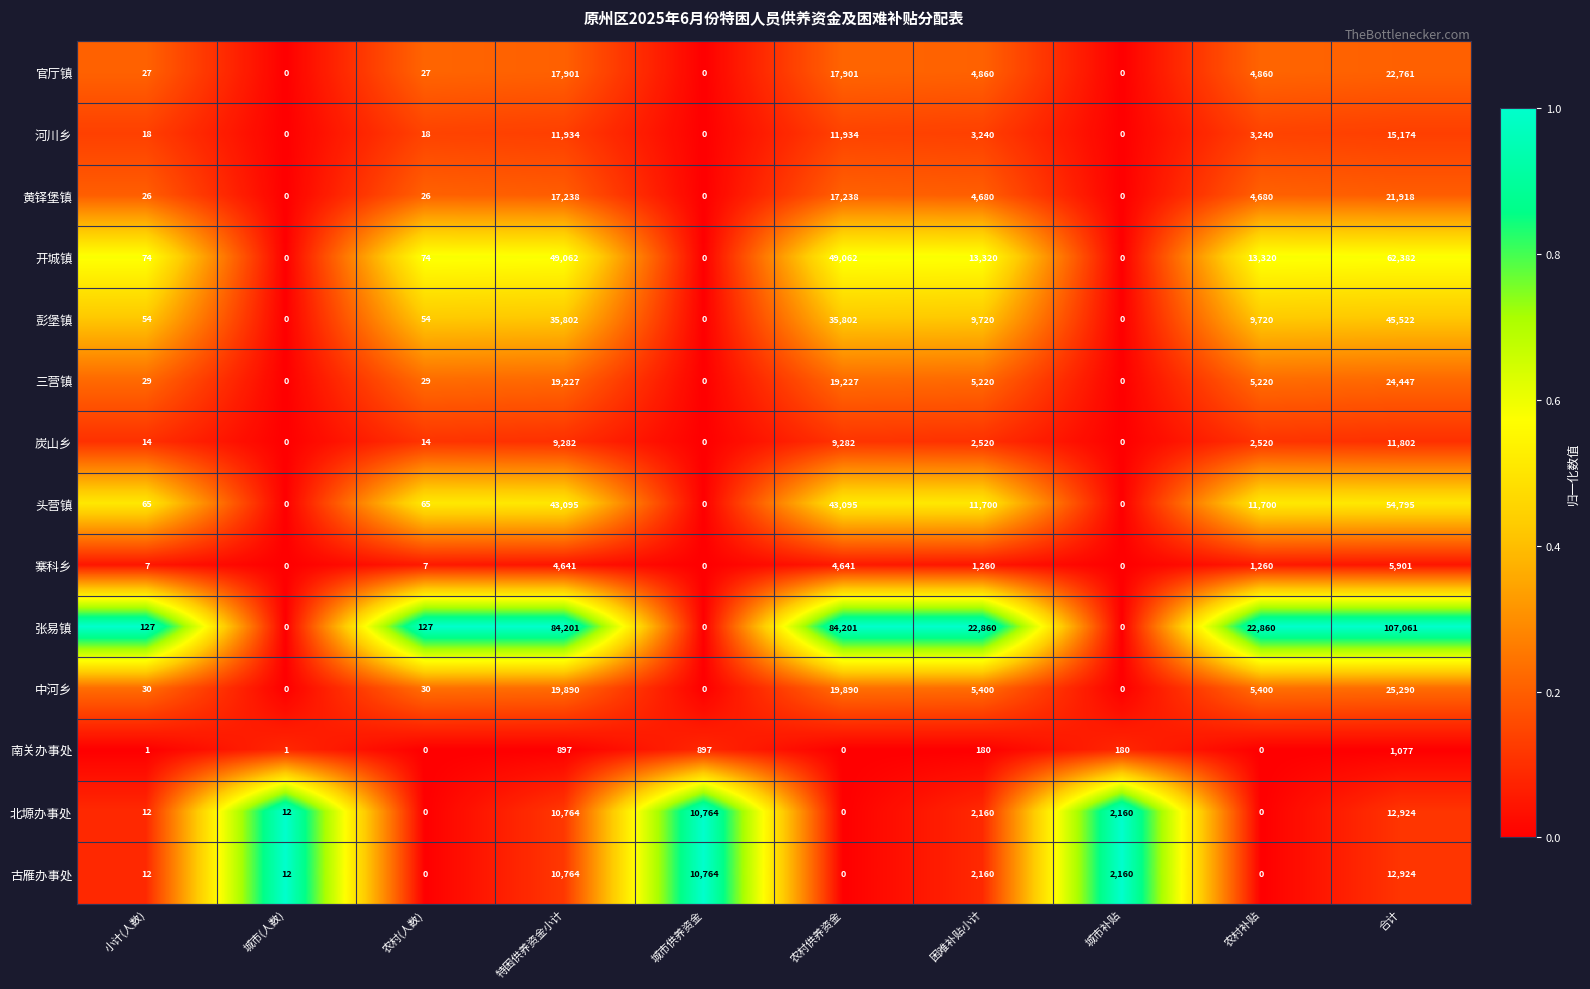

What is the maximum value for 官厅镇?

22761